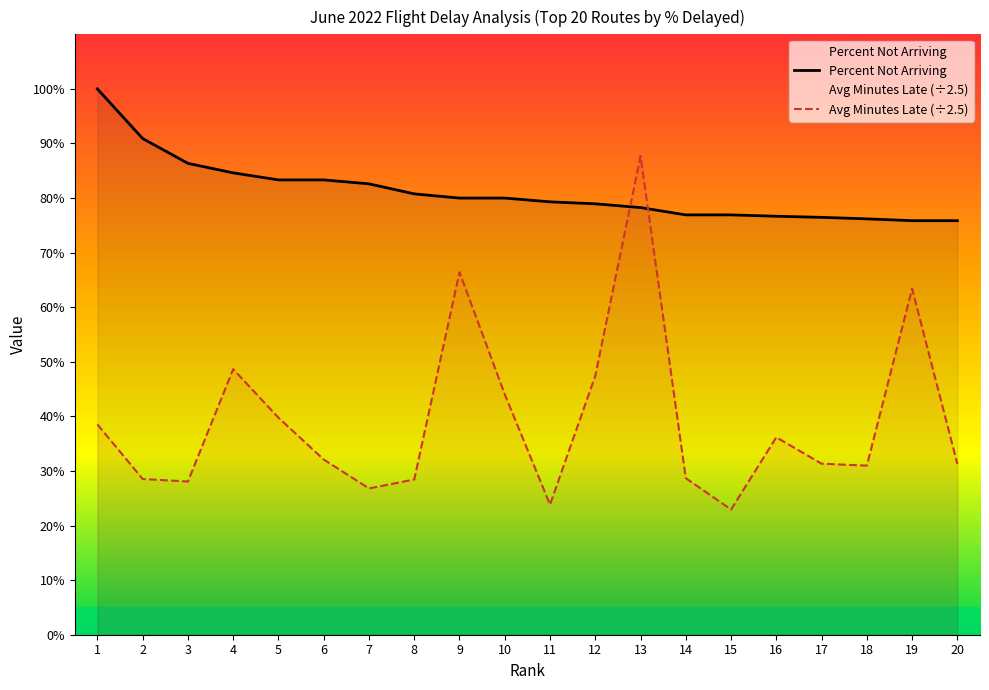

Count the number of data series in this chart.

2